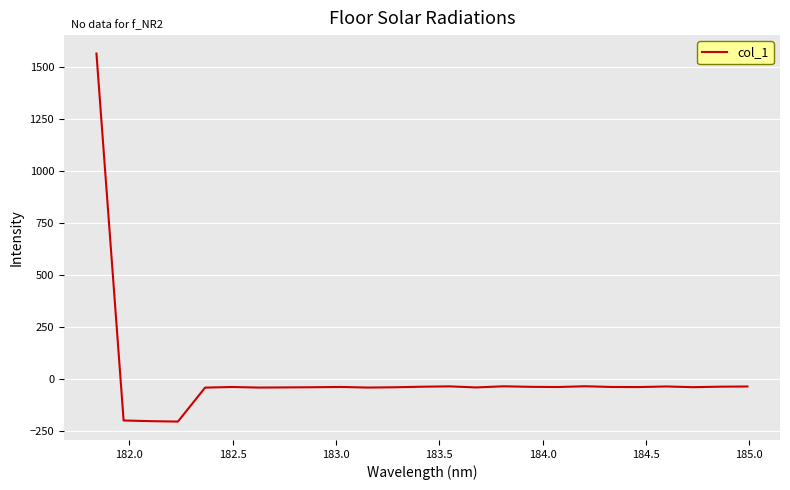

What is the difference between the second highest and minimum values?

169.8